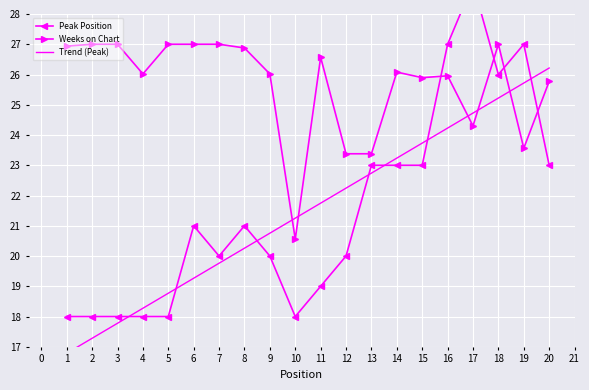

The Weeks on Chart series shows 16.7 at 8. True or false?

False